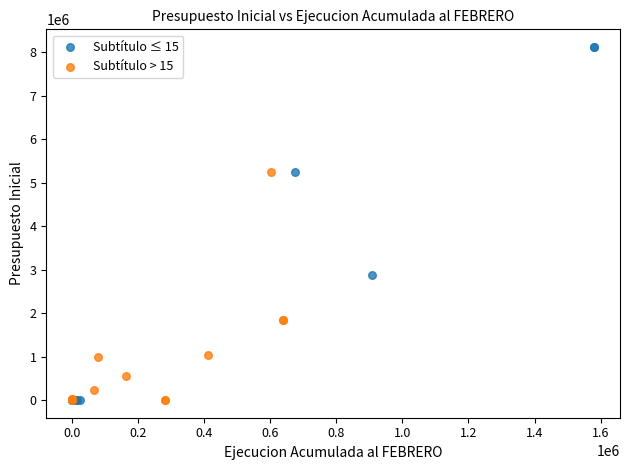

Which series has the largest Y range (max minus min)?

Subtítulo ≤ 15